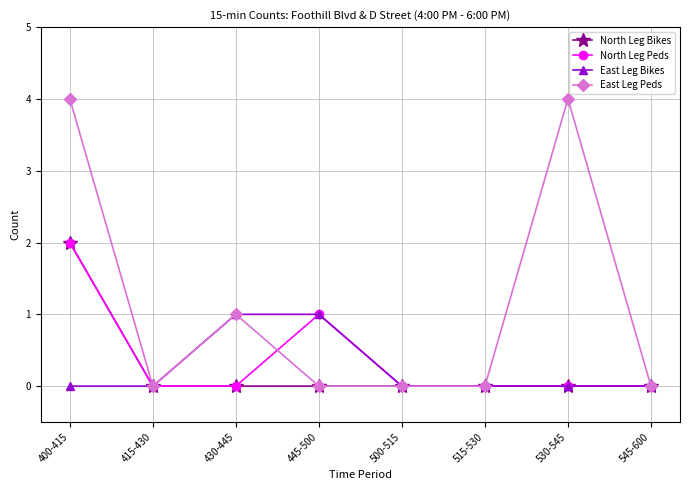

Does the chart have visible grid lines?

Yes